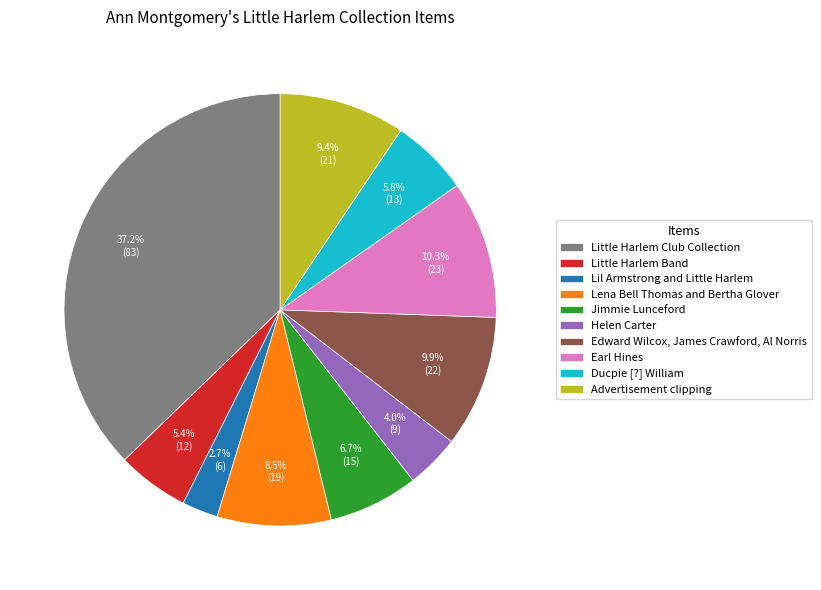

How many segments does this pie chart have?

10